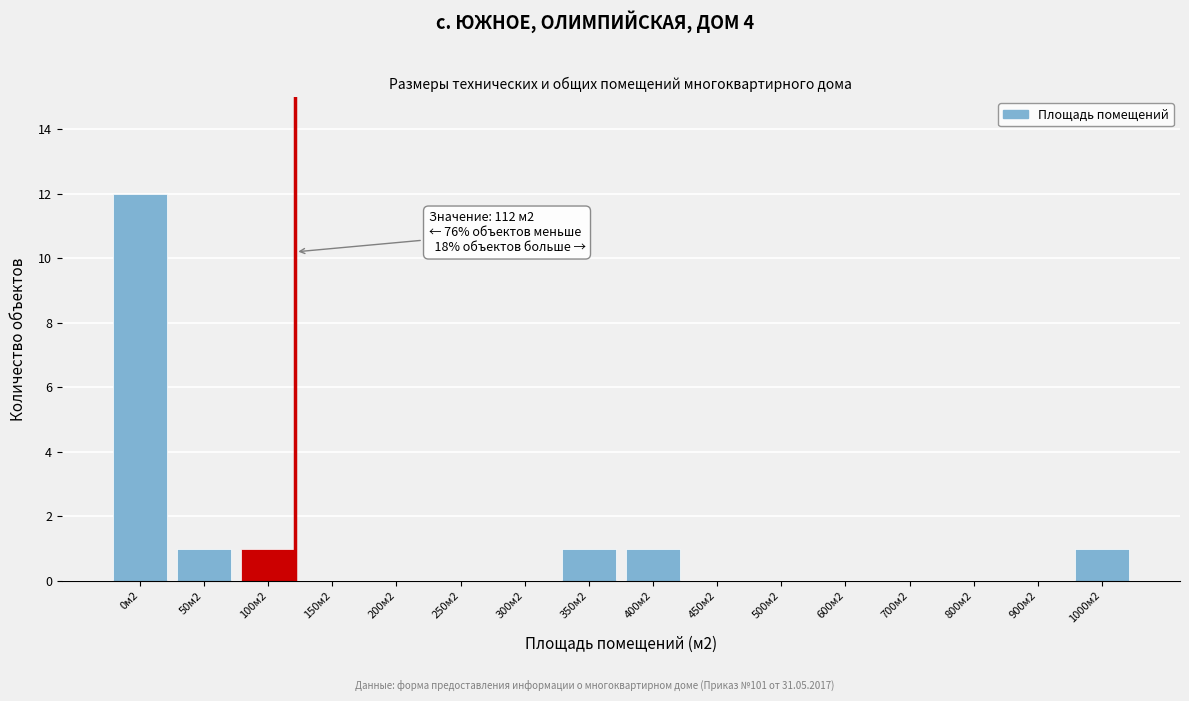

Reading left to right, what are all the values shown in this chart?

0м2=12	50м2=1	100м2=1	150м2=0	200м2=0	250м2=0	300м2=0	350м2=1	400м2=1	450м2=0	500м2=0	600м2=0	700м2=0	800м2=0	900м2=0	1000м2=1